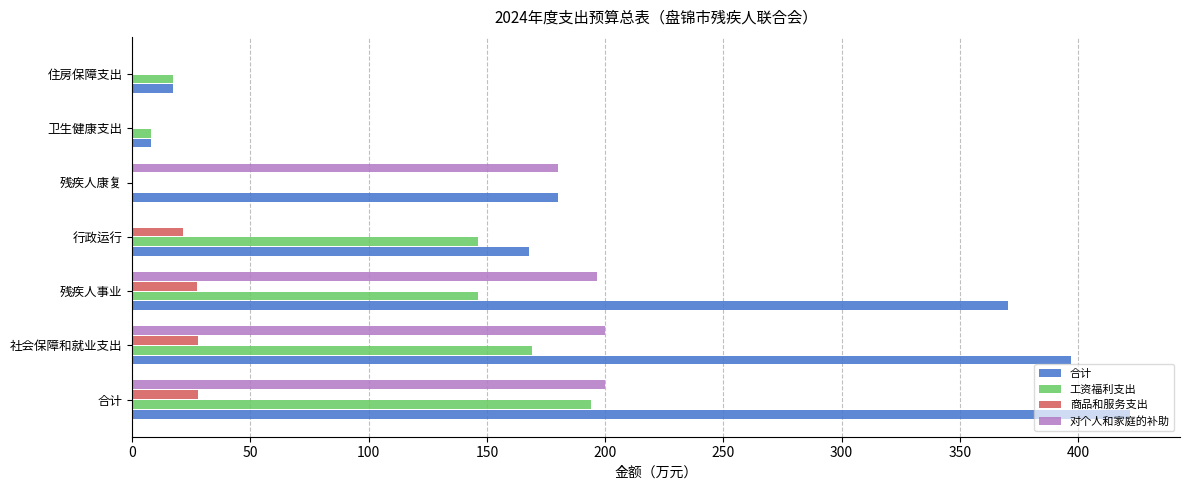

The 工资福利支出 series shows 30.5 at 住房保障支出. True or false?

False